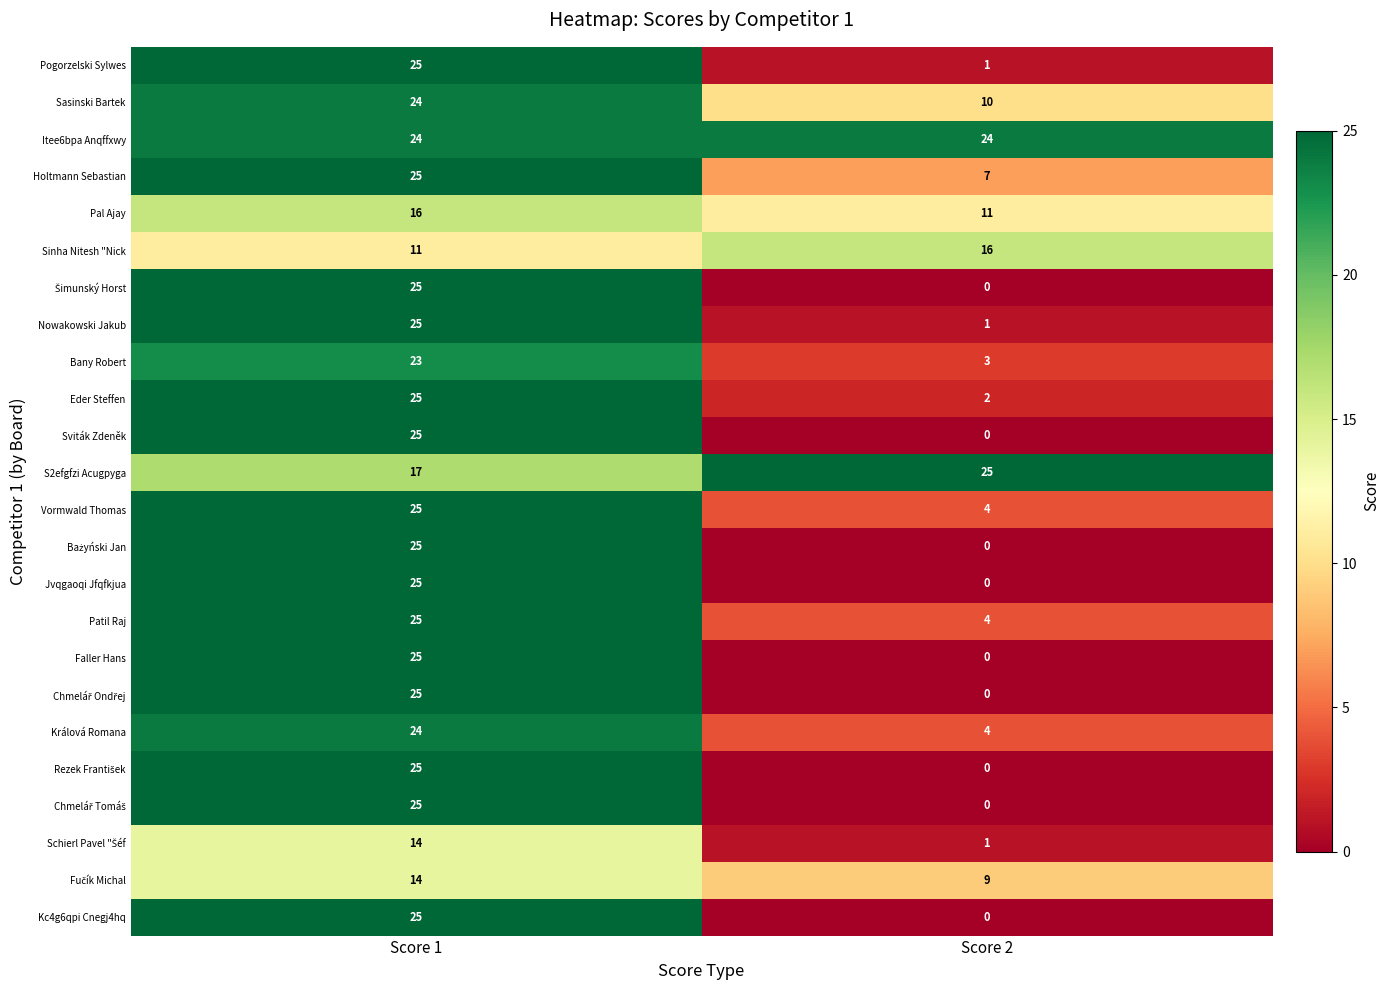

True or false: Faller Hans has a value of 0 at Score 2.

True